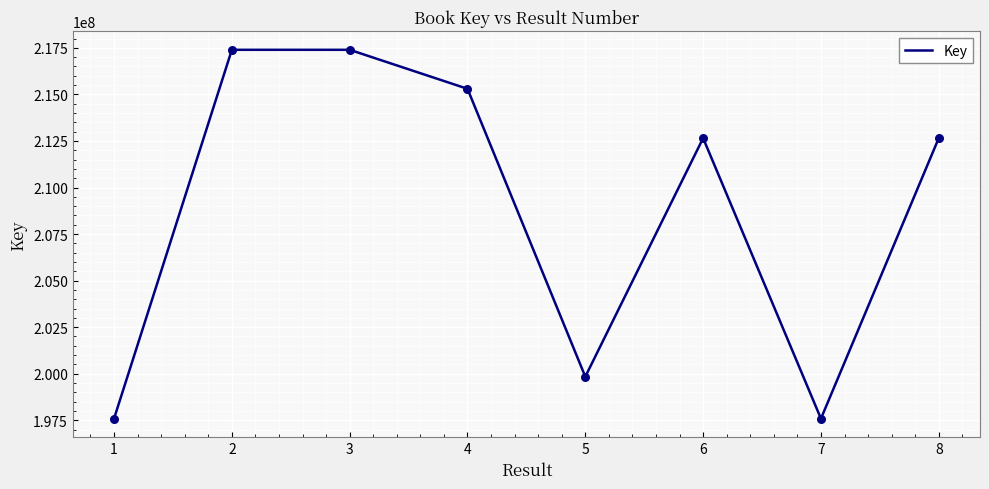

What is the change in value from 1 to 5?

+2252946